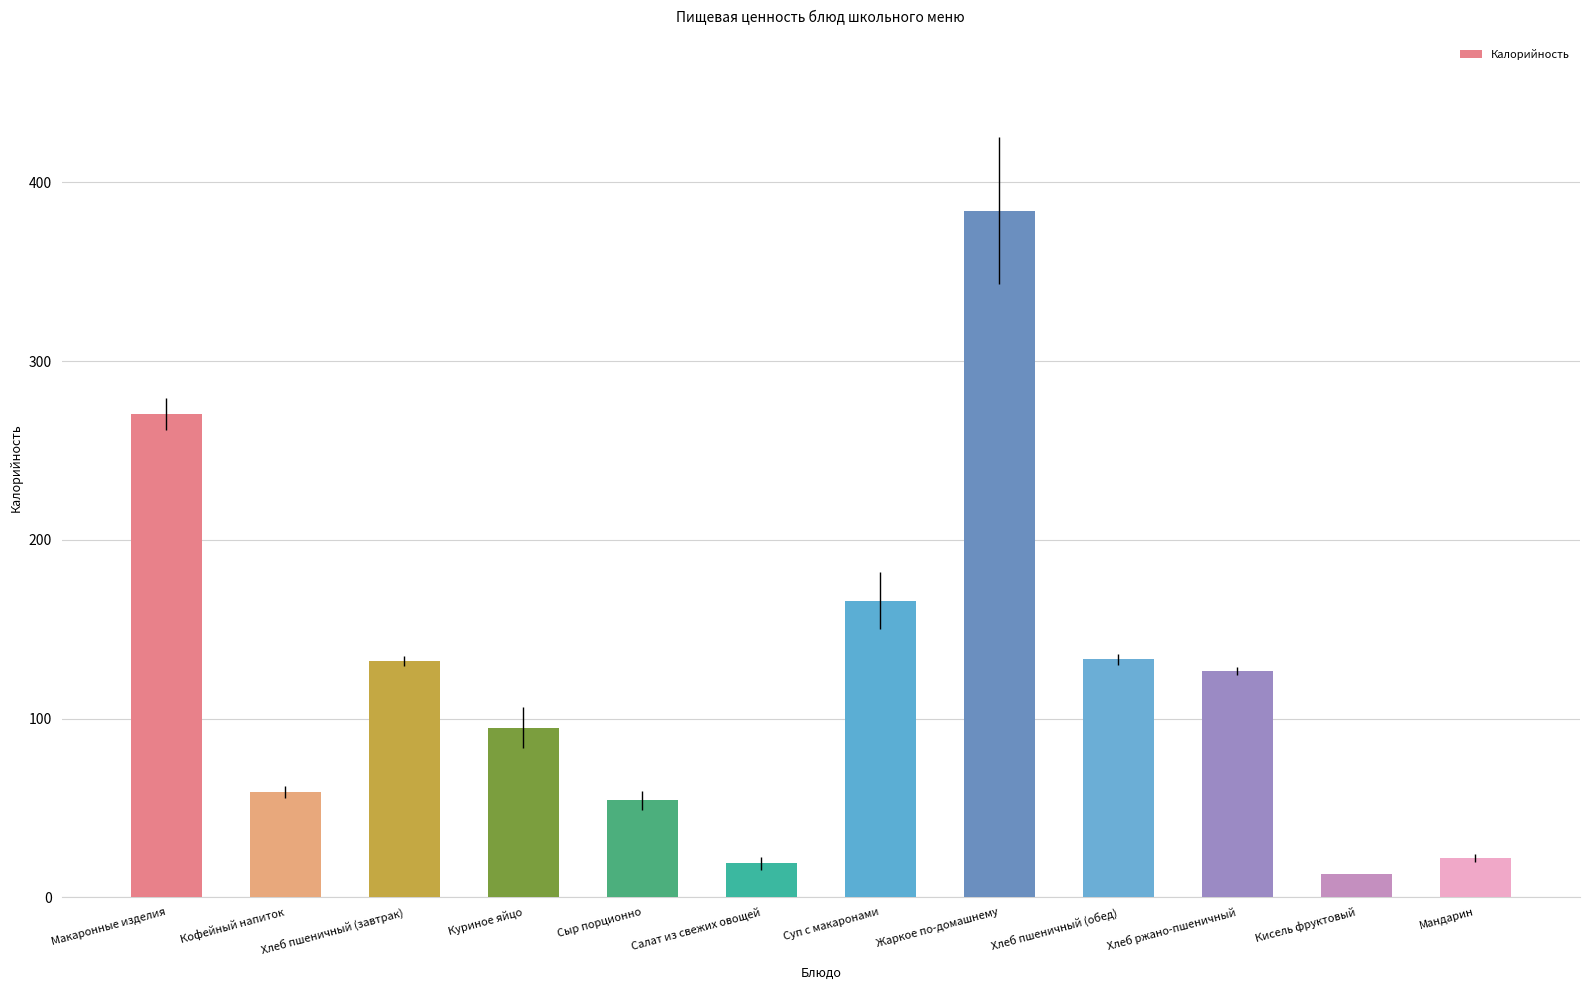

How many data points are above 126?

6